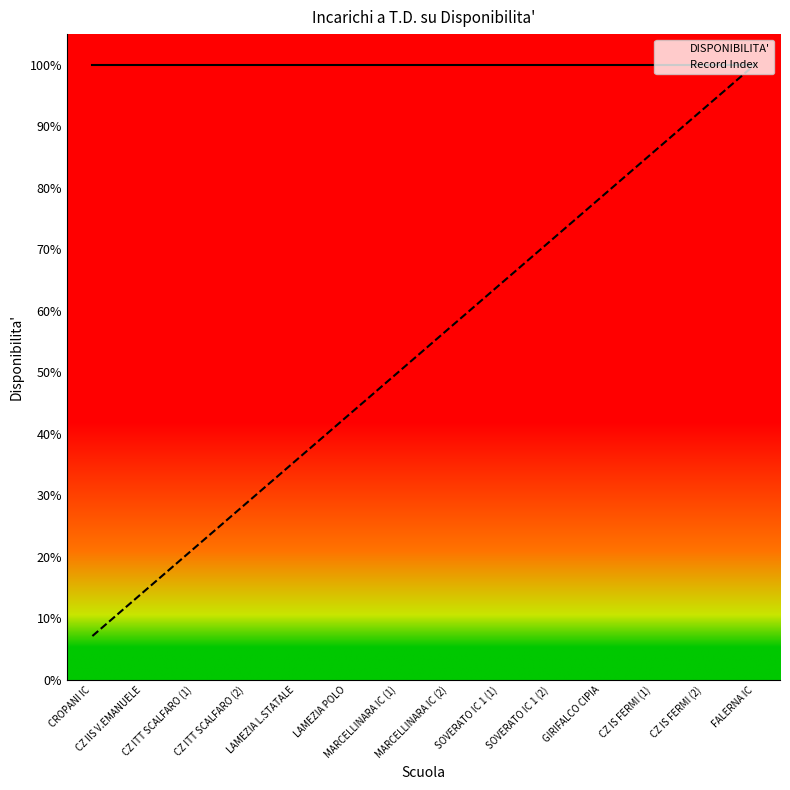

Is it true that DISPONIBILITA' equals 1.0 at CZ IIS V.EMANUELE?

True